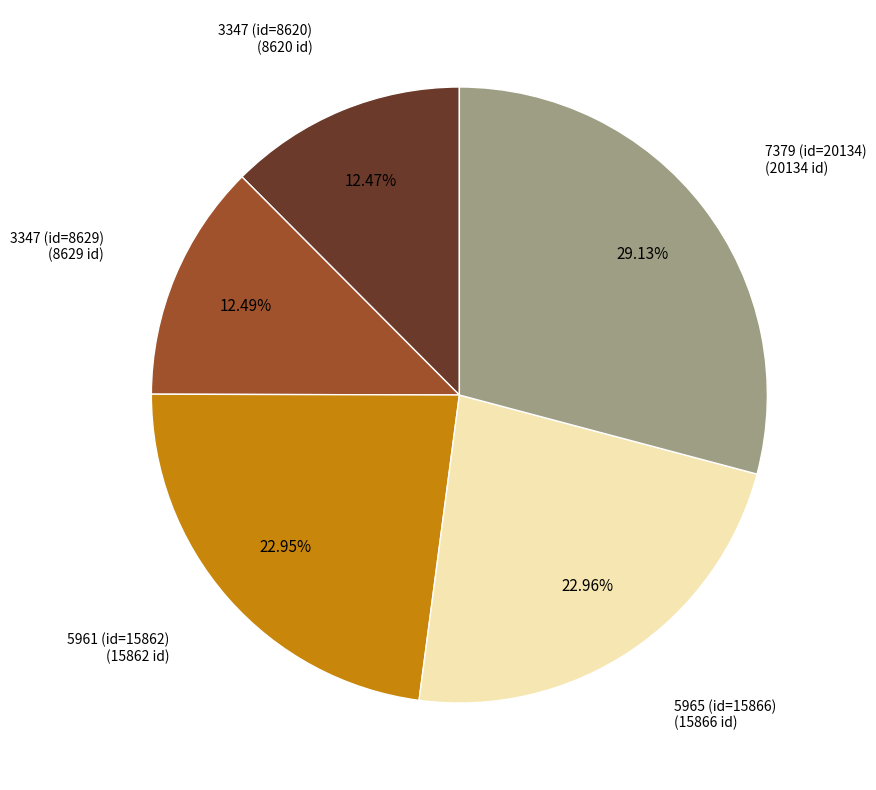

The 7379 (id=20134) slice represents 20% of the pie. True or false?

False